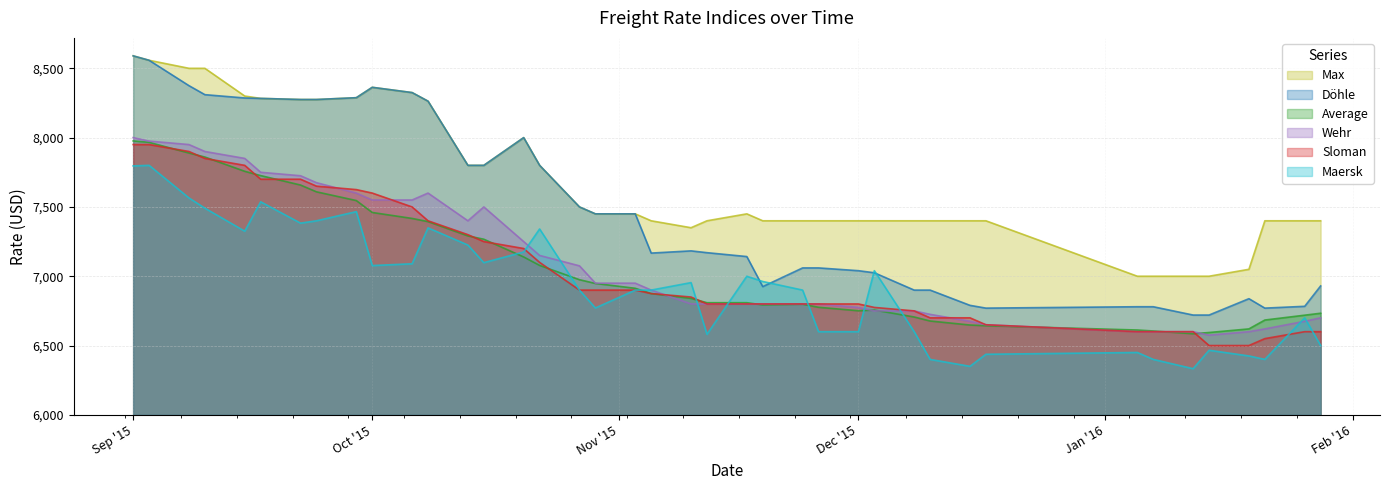

Does the chart have visible grid lines?

Yes